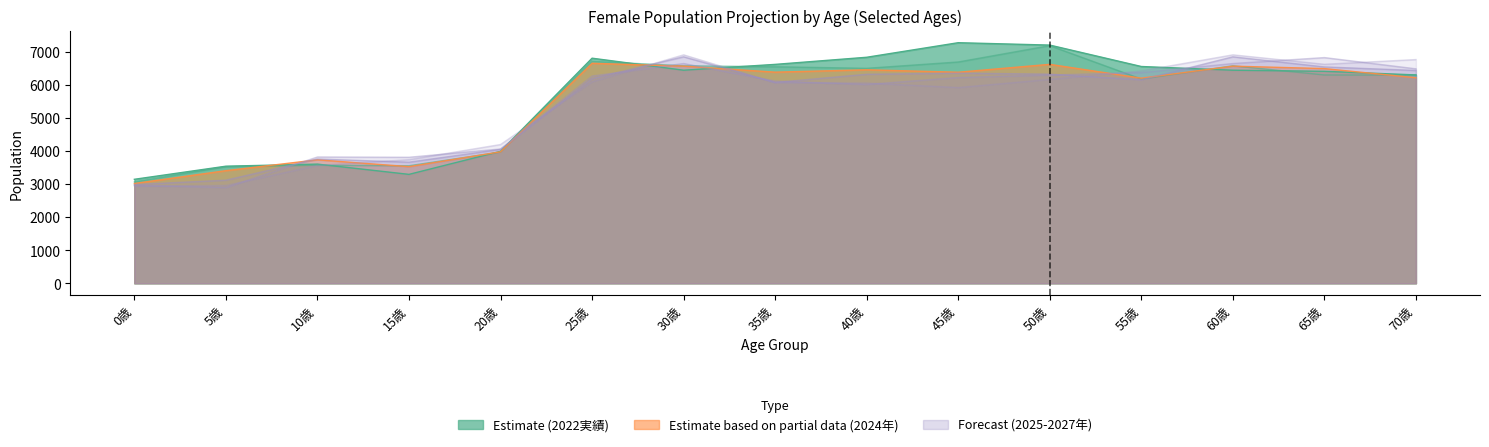

True or false: 2025年 has a value of 10466.9 at 55歳.

False